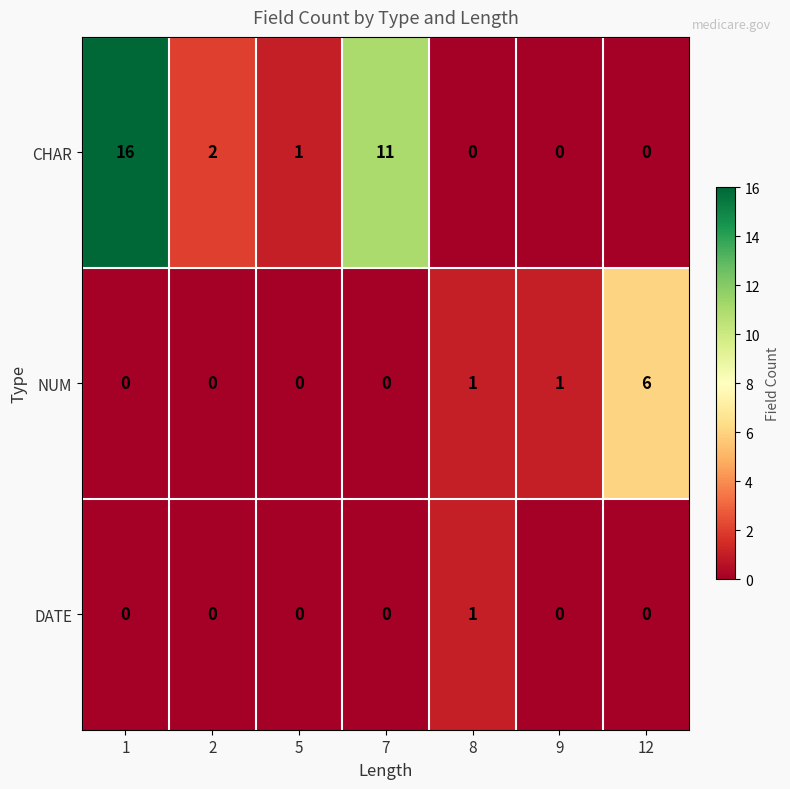

Count the DATE values in the range 0 to 1.

7